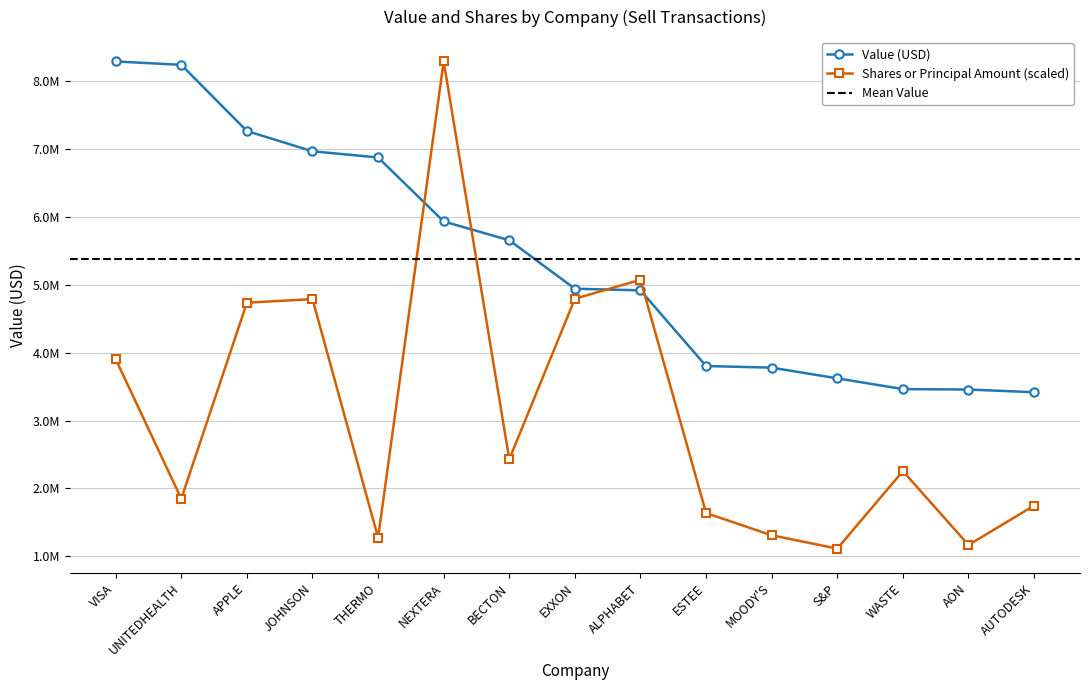

What is the spread (max minus min) of values at ESTEE?

2164187.3